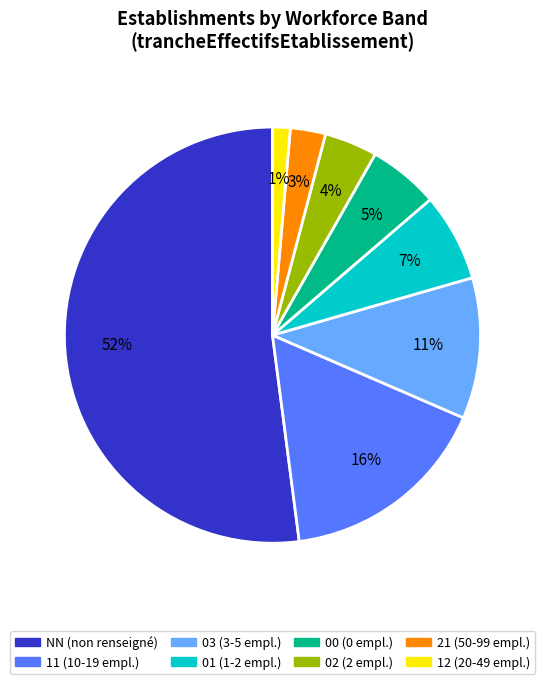

True or false: 01 accounts for 1% of the total.

False